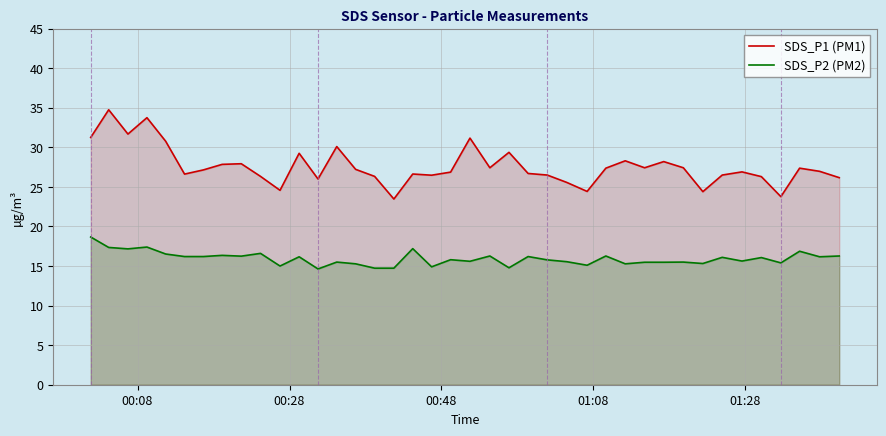

Which series has the largest range (max minus min)?

SDS_P1 (PM1)